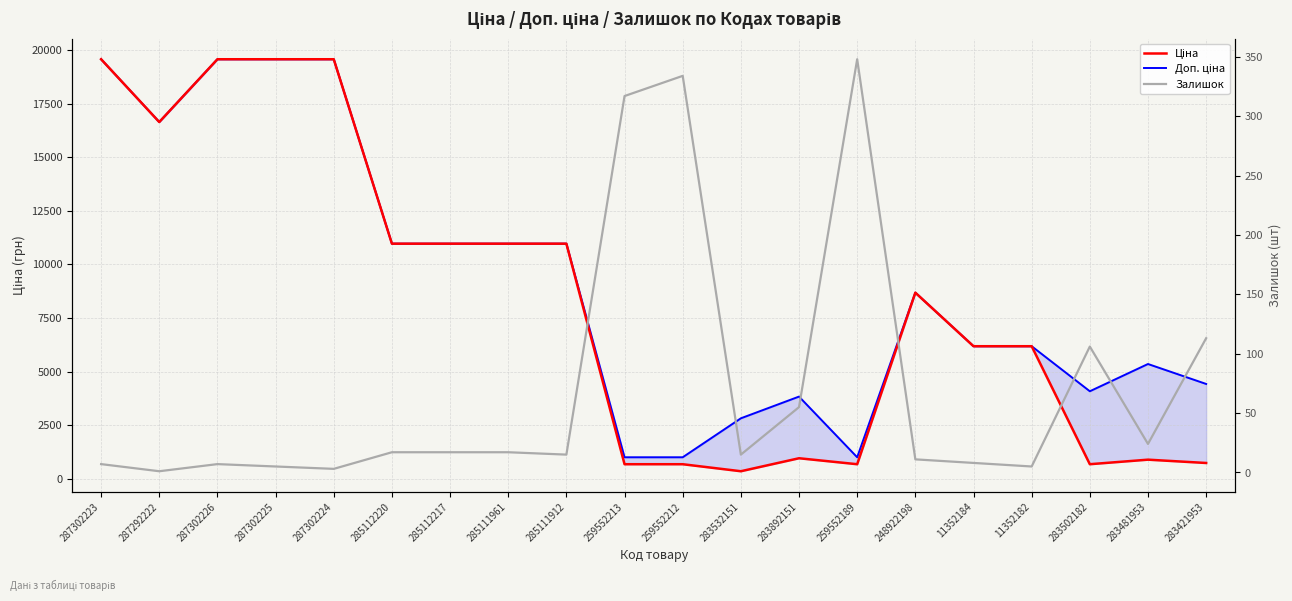

Reading right to left, extract all data points from this chart.

Ціна: 283421953=737.2	283481953=892.2	283502182=680.4	11352182=6182.6	11352184=6182.6	248922198=8679.5	259552189=679.8	283892151=958.4	283532151=352.6	259552212=679.8	259552213=679.8	285111912=10964.4	285111961=10964.4	285112217=10964.4	285112220=10964.4	287302224=19564.9	287302225=19564.9	287302226=19564.9	287292222=16636.8	287302223=19564.9
Доп. ціна: 283421953=4423.0	283481953=5353.1	283502182=4082.3	11352182=6182.6	11352184=6182.6	248922198=8679.5	259552189=1004.1	283892151=3833.8	283532151=2821.2	259552212=1004.1	259552213=1004.1	285111912=10964.4	285111961=10964.4	285112217=10964.4	285112220=10964.4	287302224=19564.9	287302225=19564.9	287302226=19564.9	287292222=16636.8	287302223=19564.9
Залишок: 283421953=113.0	283481953=24.0	283502182=106.0	11352182=5.0	11352184=8.0	248922198=11.0	259552189=348.0	283892151=55.0	283532151=15.0	259552212=334.0	259552213=317.0	285111912=15.0	285111961=17.0	285112217=17.0	285112220=17.0	287302224=3.0	287302225=5.0	287302226=7.0	287292222=1.0	287302223=7.0